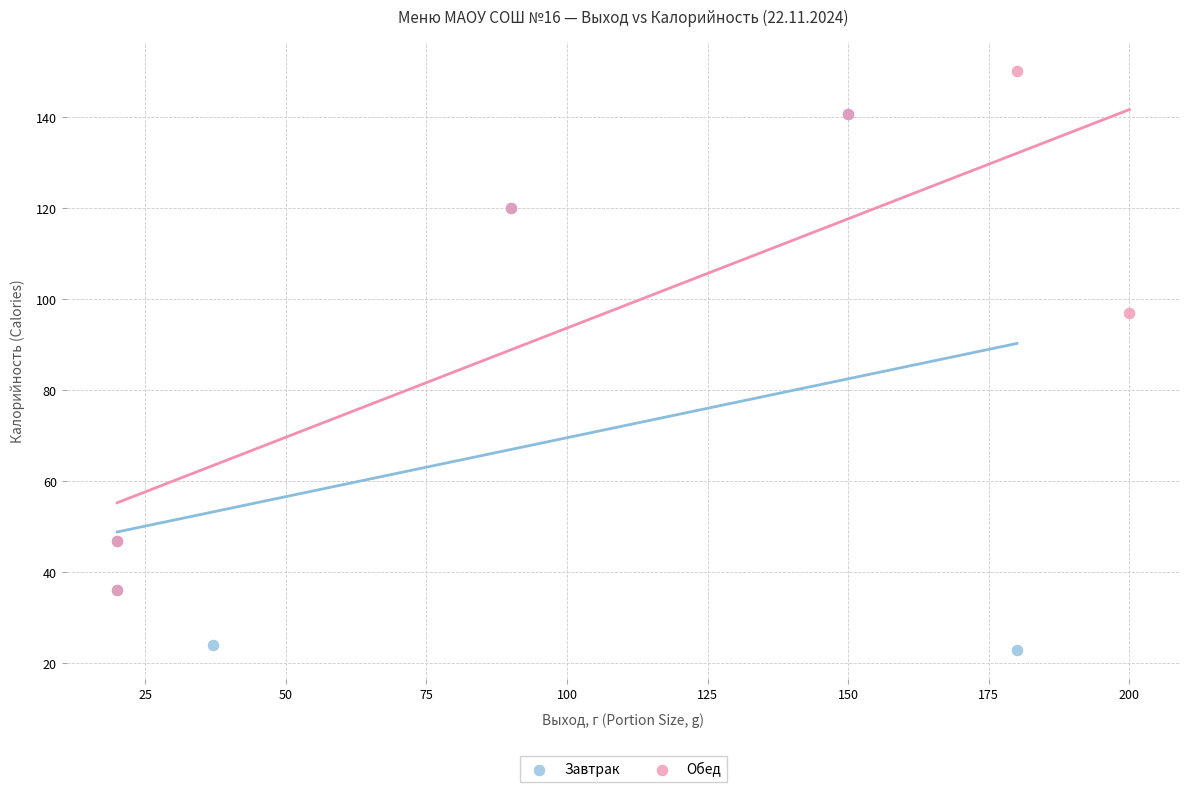

Which series contains the lowest Y value?

Завтрак